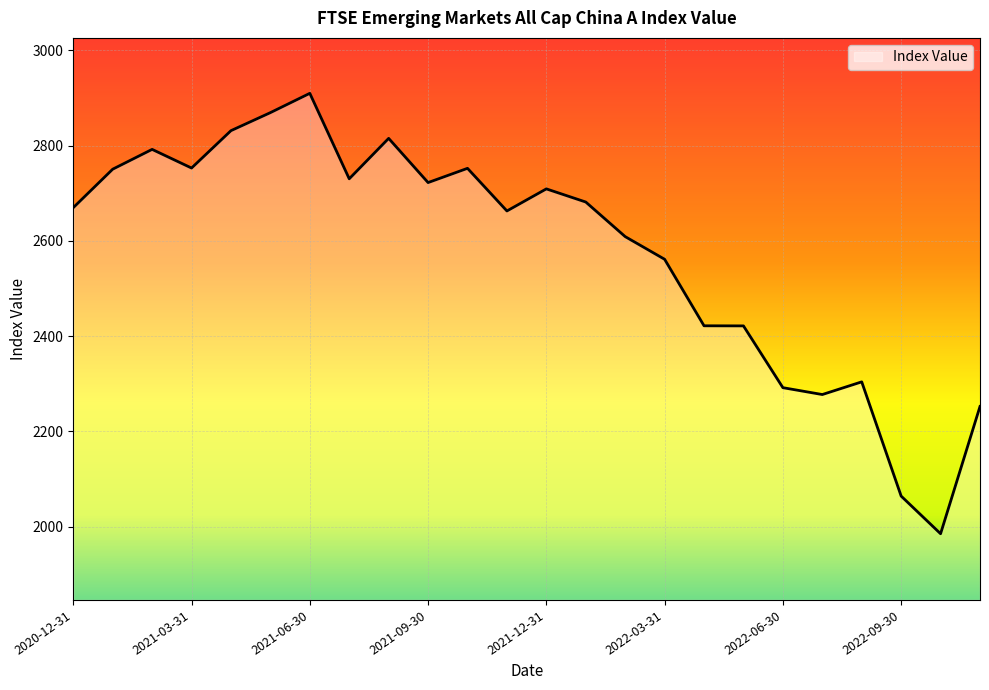

Is this an area chart (filled region under the line)?

Yes